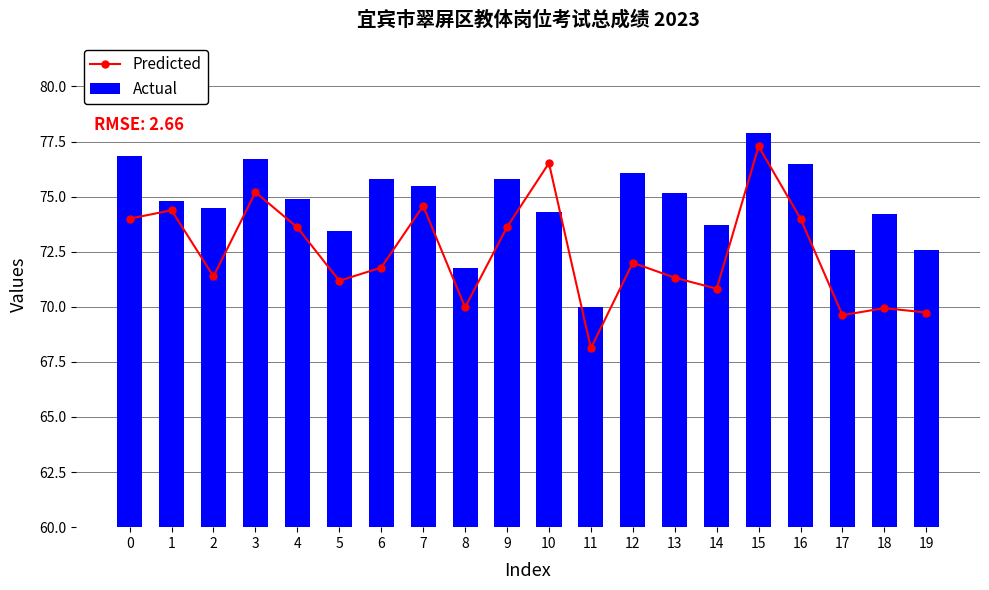

At how many categories does at least one series exceed 68?

20